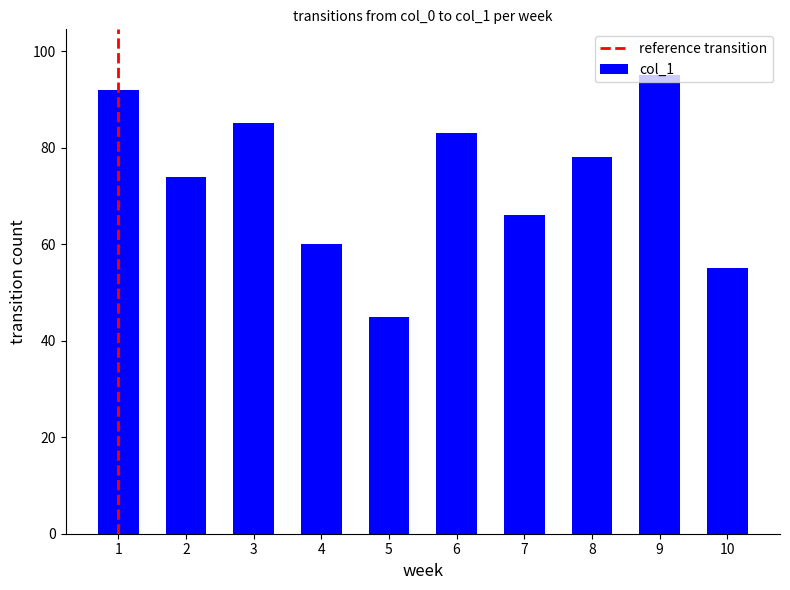

True or false: the data shows 92 at 1.

True